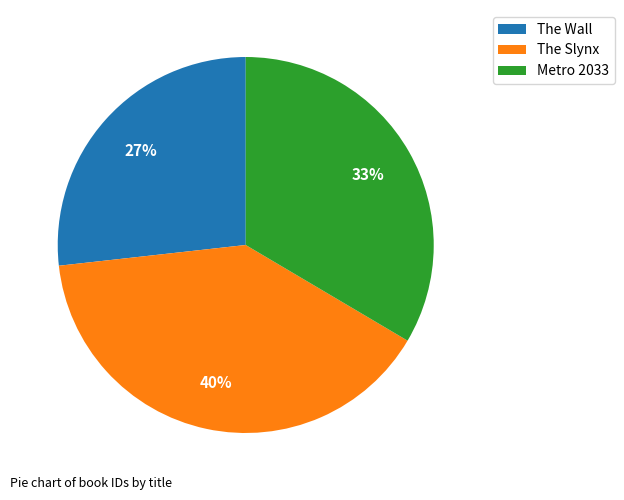

Which slice is the largest?

The Slynx